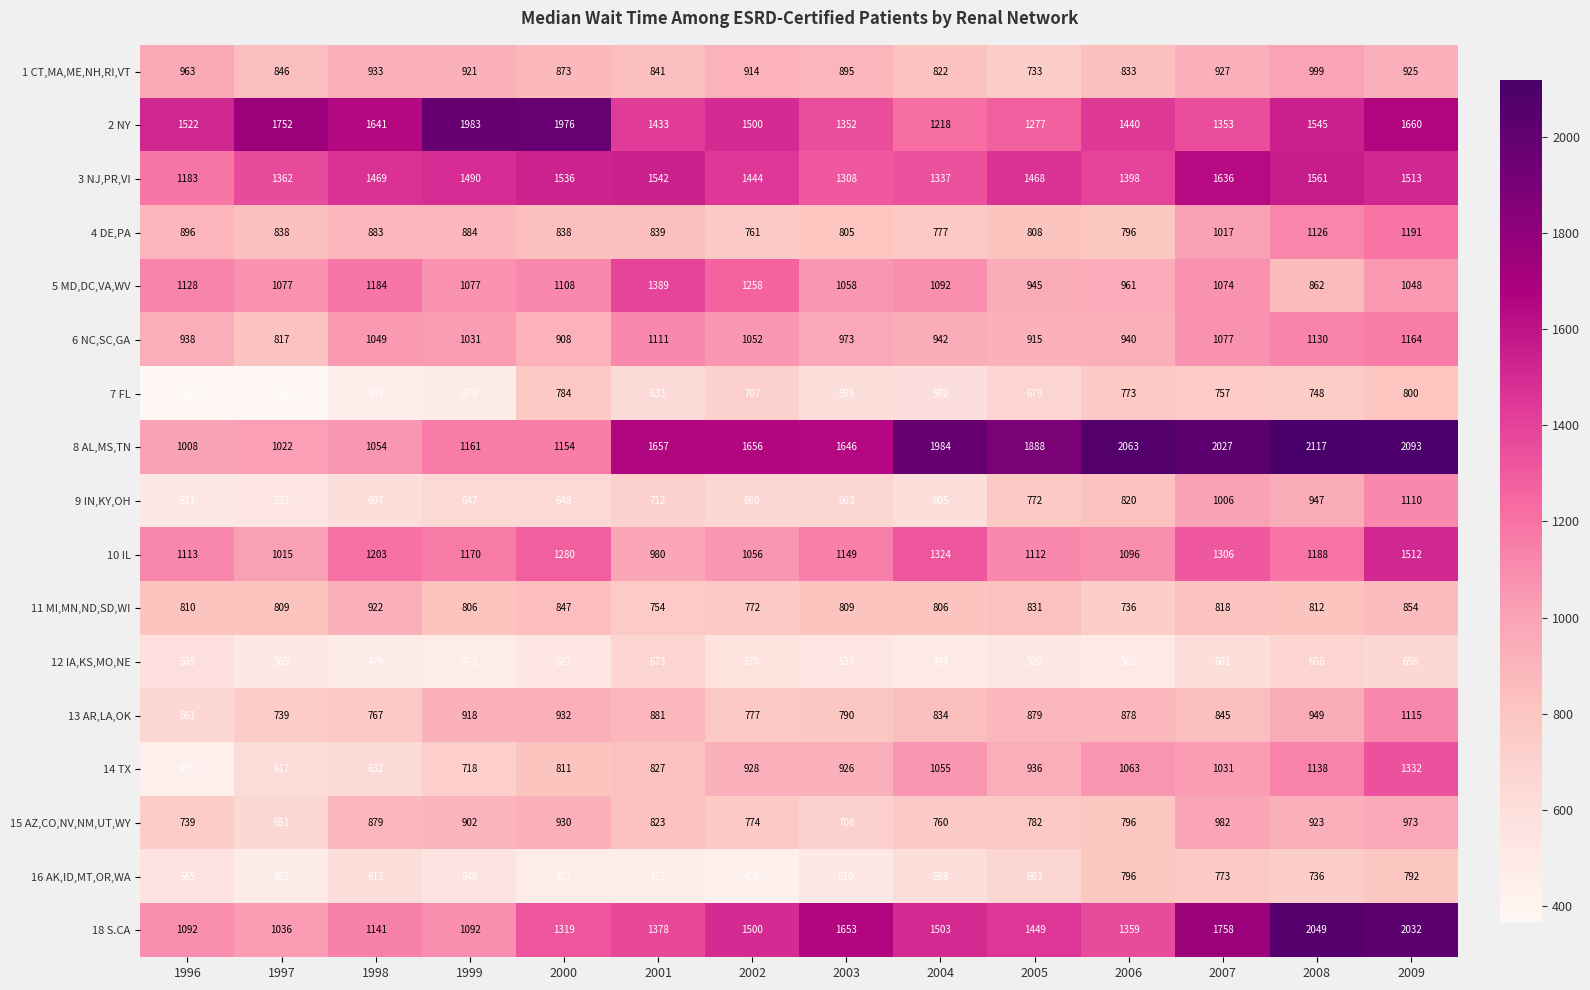

At which label does 6 NC,SC,GA first exceed 1031?

1998